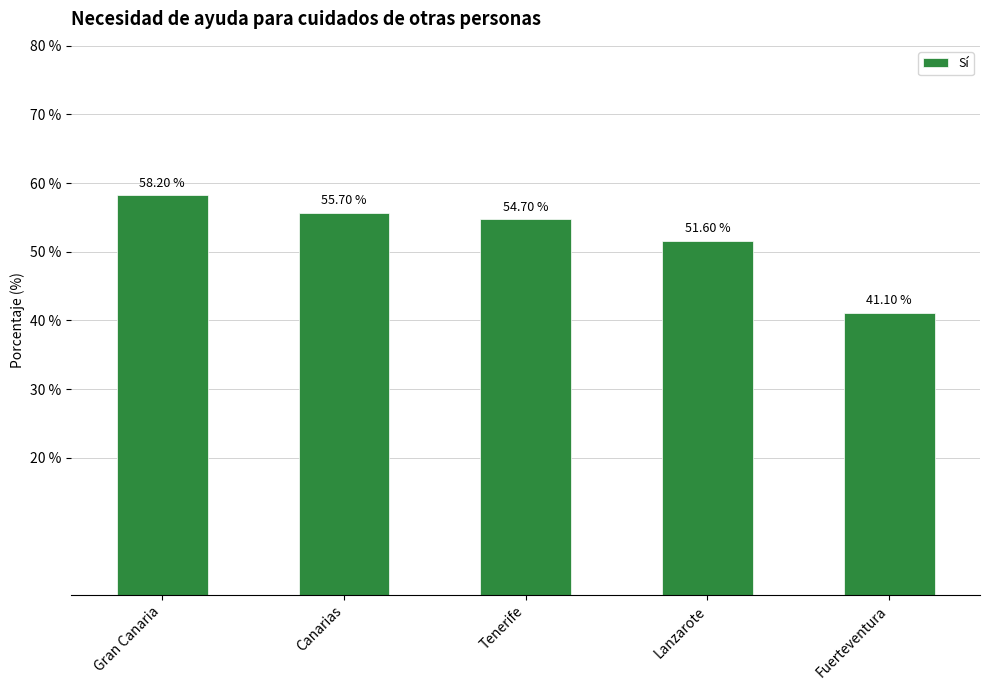

What value does the data have at Lanzarote?

51.6